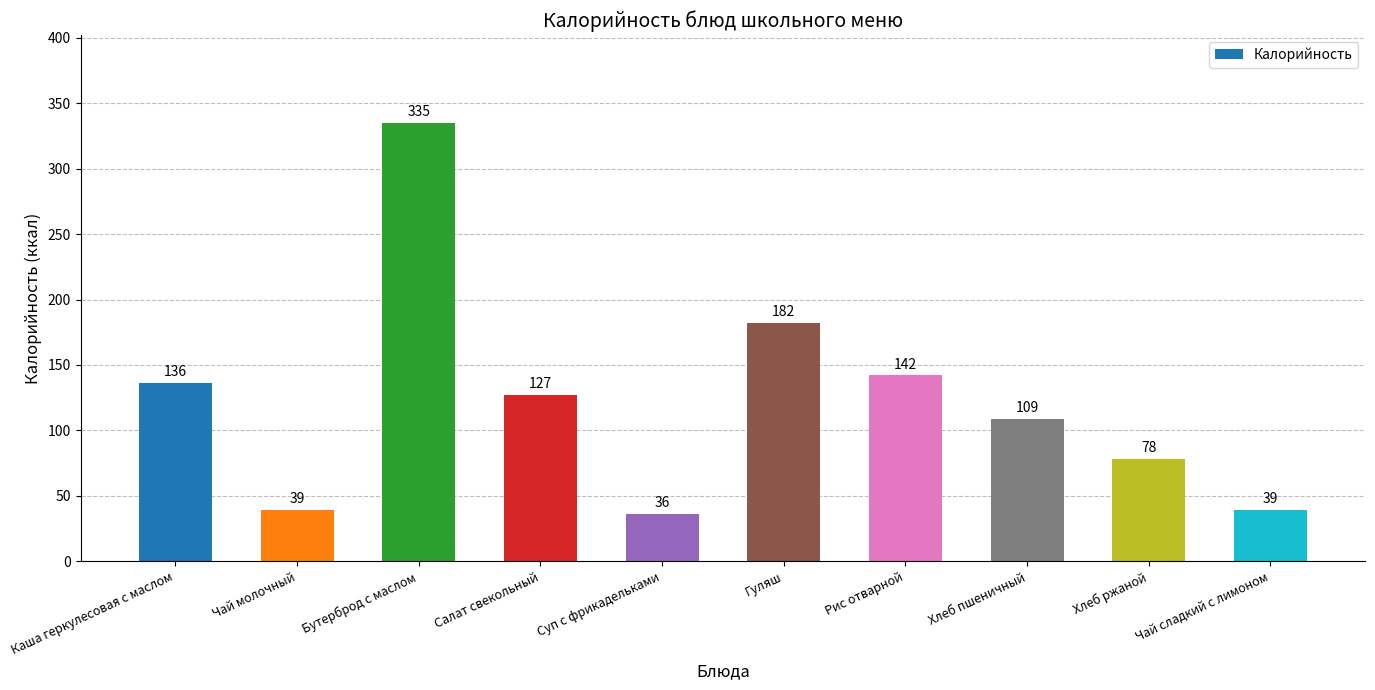

At which label is the value closest to 185?

Гуляш